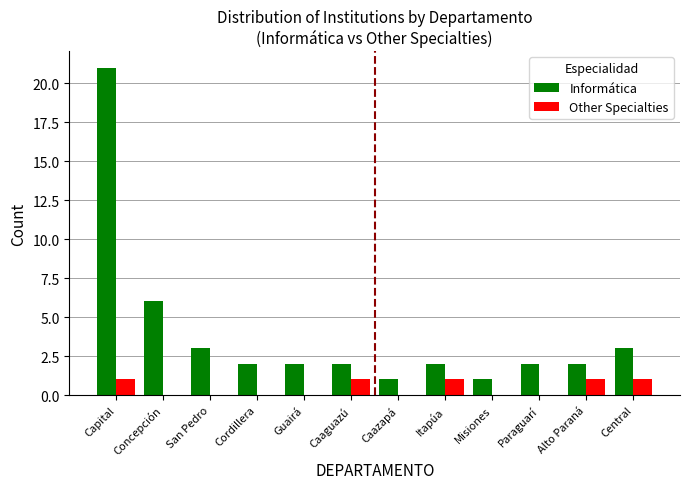

Where does the Informática series first go above 2?

Capital